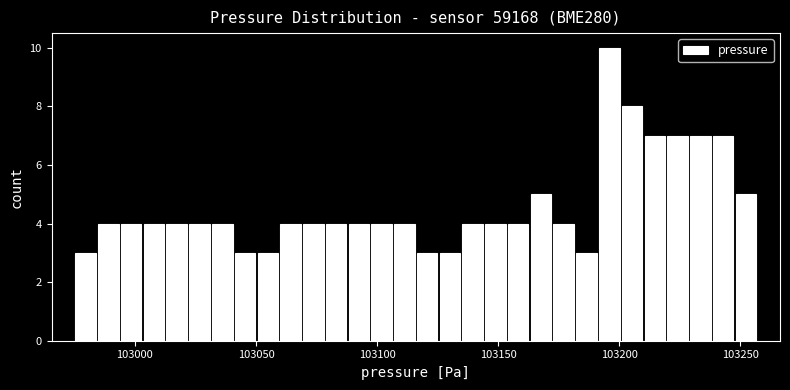

Around what value on the x-axis is the tallest bar? Give the approximate position of its centre, as read against the axis.

103195